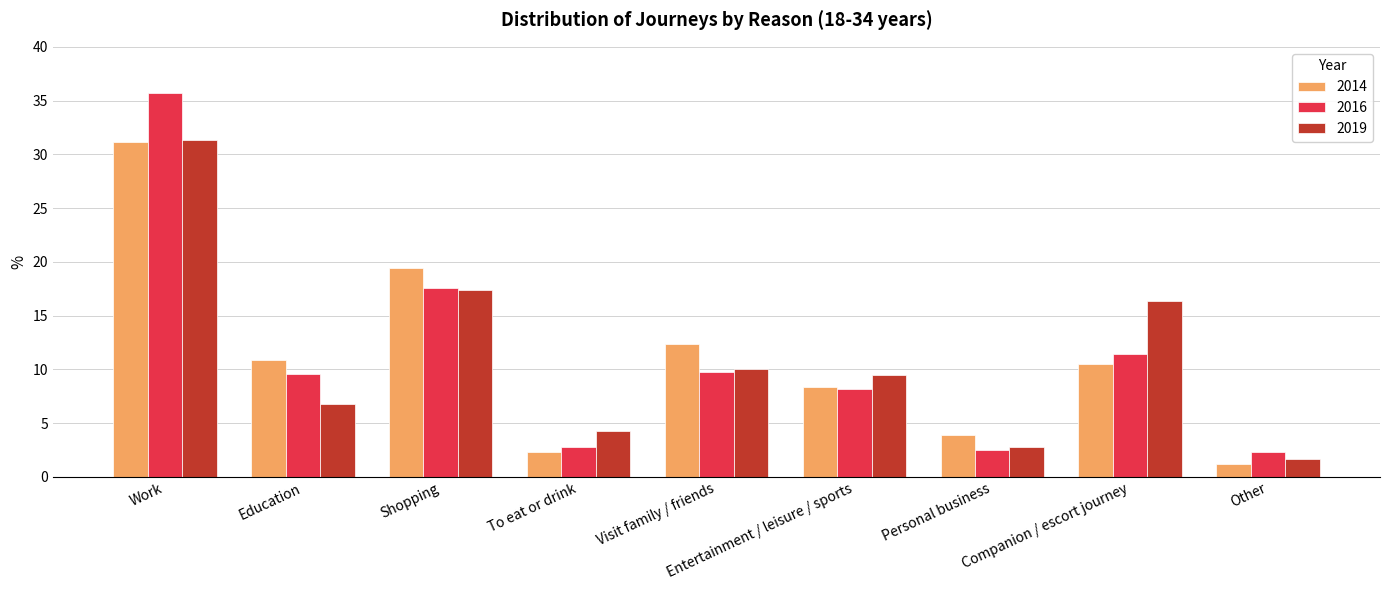

Reading left to right, list all the values displayed in this chart.

2014: 31.1	10.9	19.4	2.3	12.4	8.4	3.9	10.5	1.2
2016: 35.7	9.6	17.6	2.8	9.8	8.2	2.5	11.4	2.3
2019: 31.3	6.8	17.4	4.3	10.0	9.5	2.8	16.4	1.7